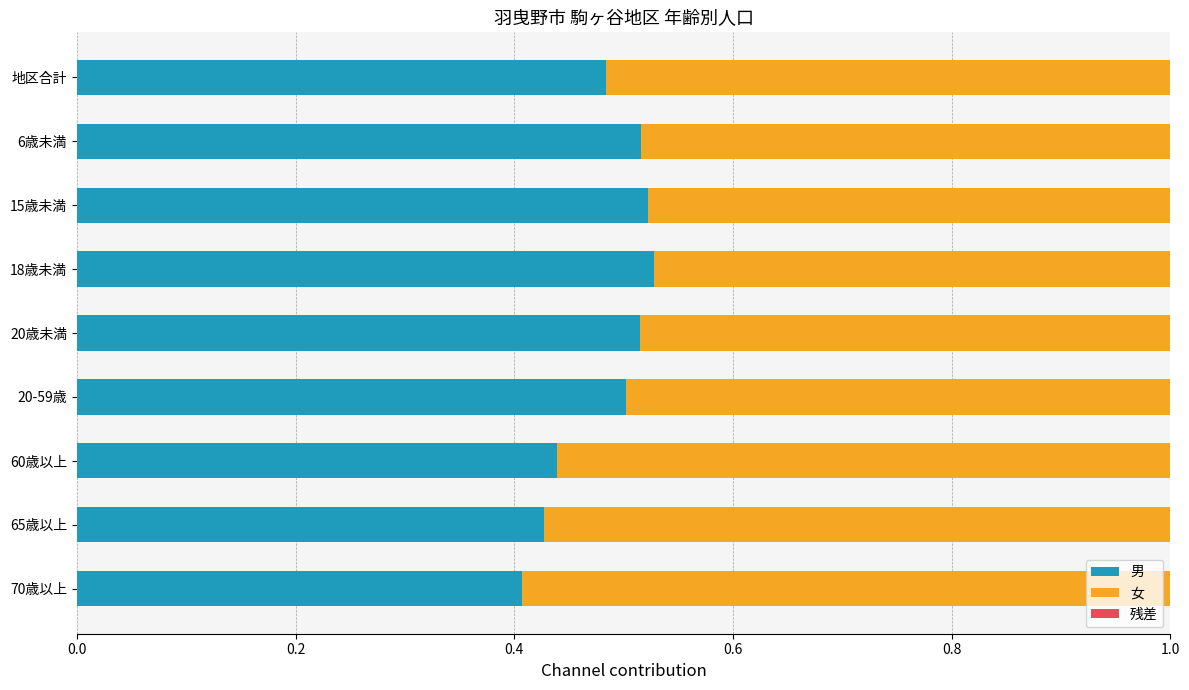

What is the difference between the maximum and minimum values in the 男 series?

0.1